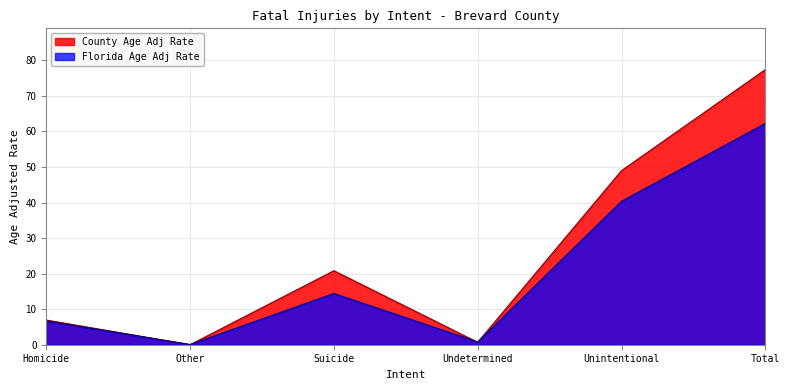

At which category is the sum across all series the highest?

Total